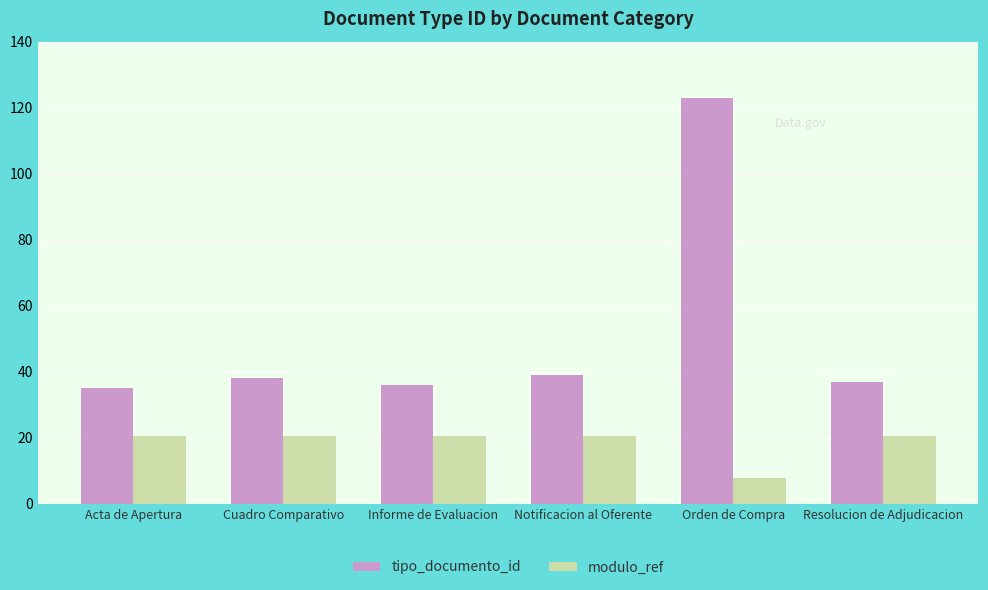

At which category is the sum across all series the highest?

Orden de Compra